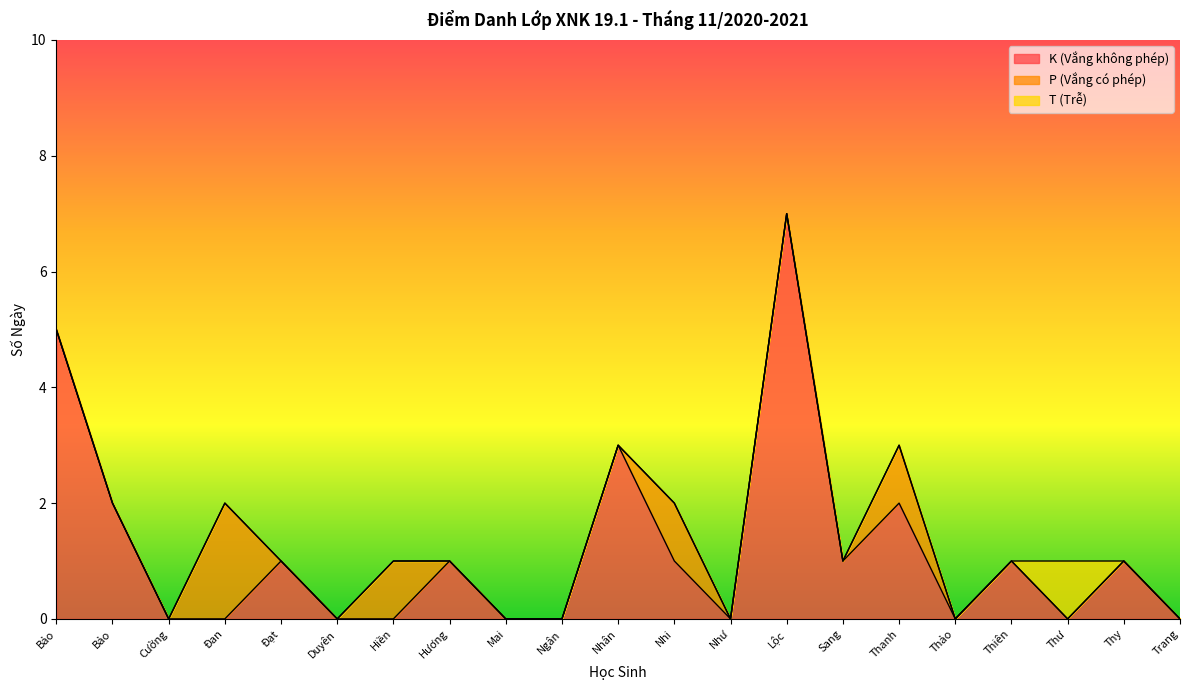

What value does the T (Trễ) series have at Hồ Kim Anh Thư?

1